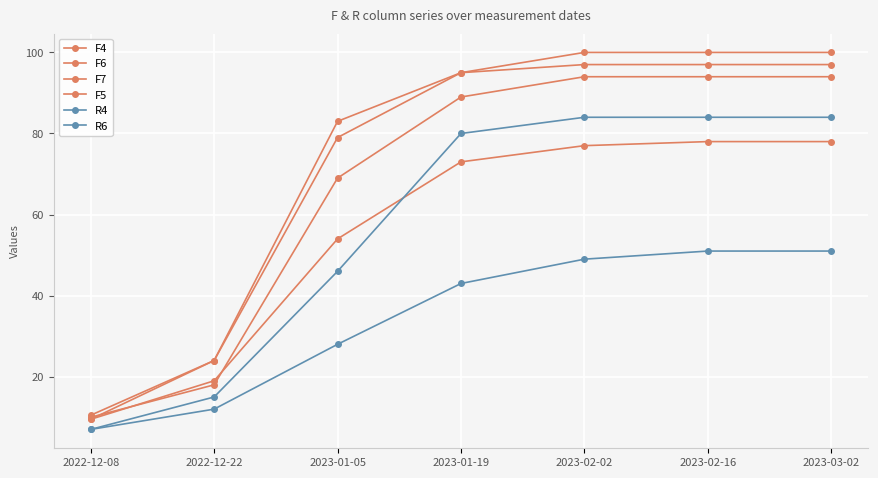

How many lines are shown in the chart?

6